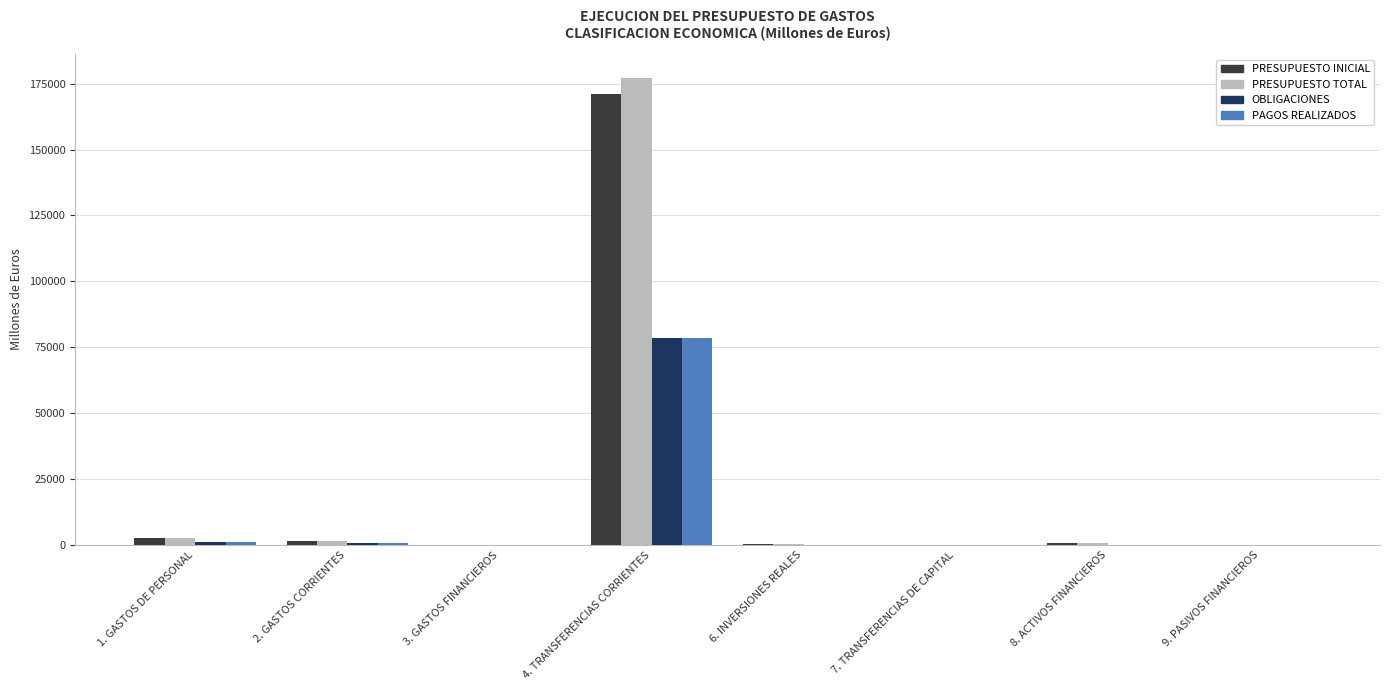

Which category has the highest value in the PAGOS REALIZADOS series?

4. TRANSFERENCIAS CORRIENTES